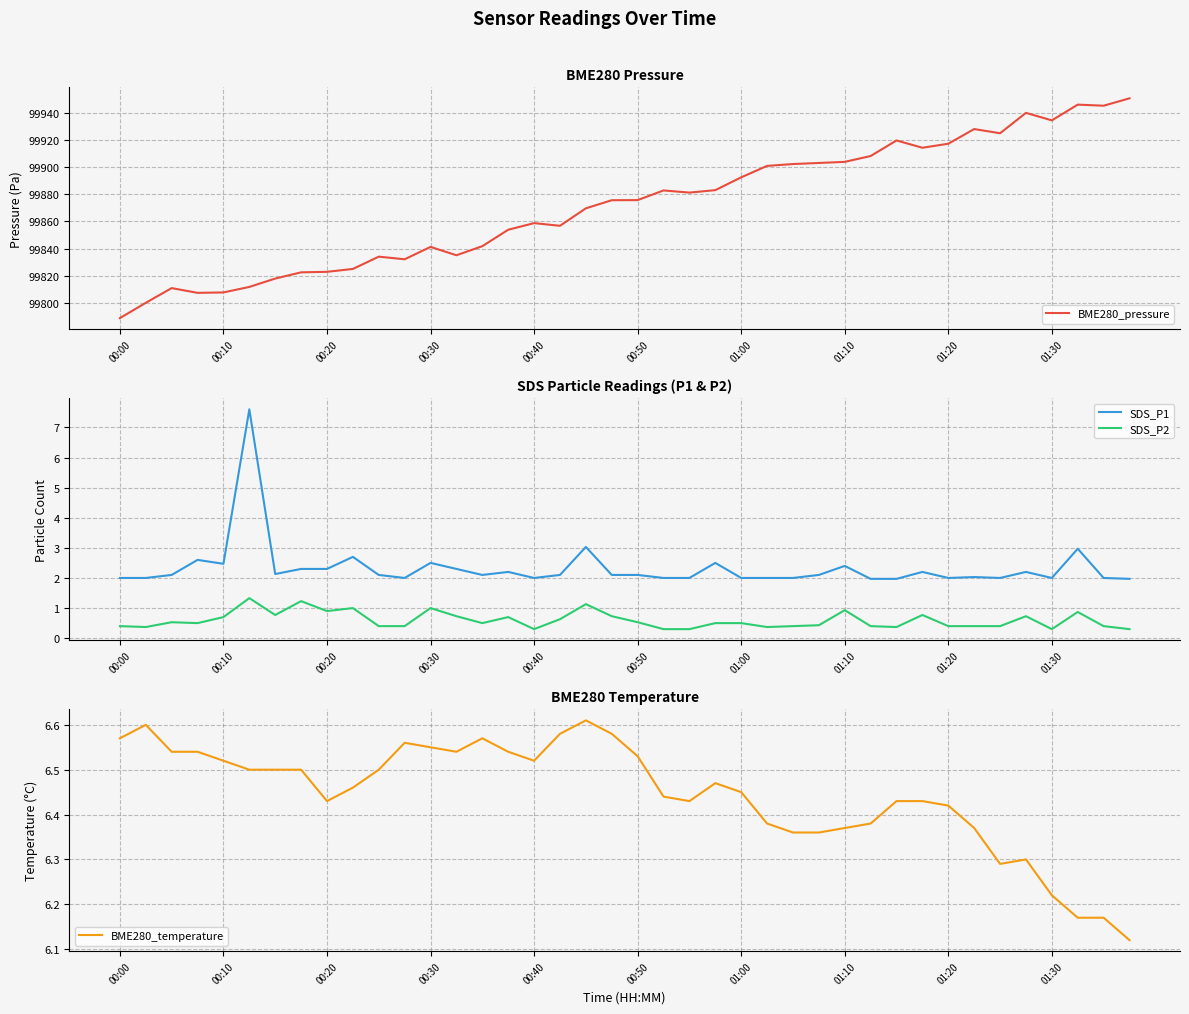

What are all the series names shown in the legend?

BME280_pressure, SDS_P1, SDS_P2, BME280_temperature